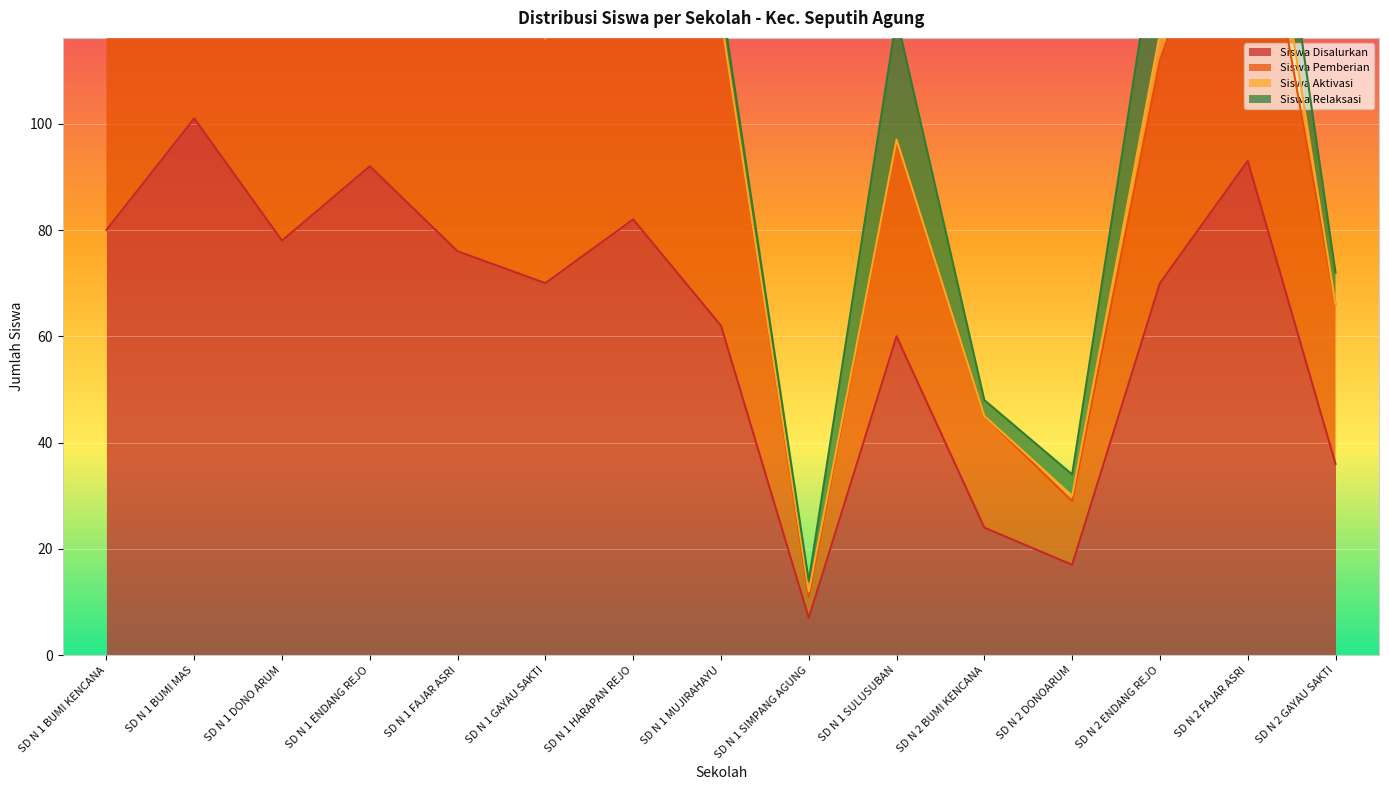

Which category has the highest value across all series?

SD N 1 BUMI MAS